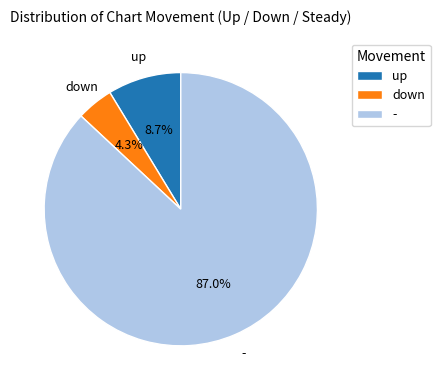

How many slices are in this pie chart?

3